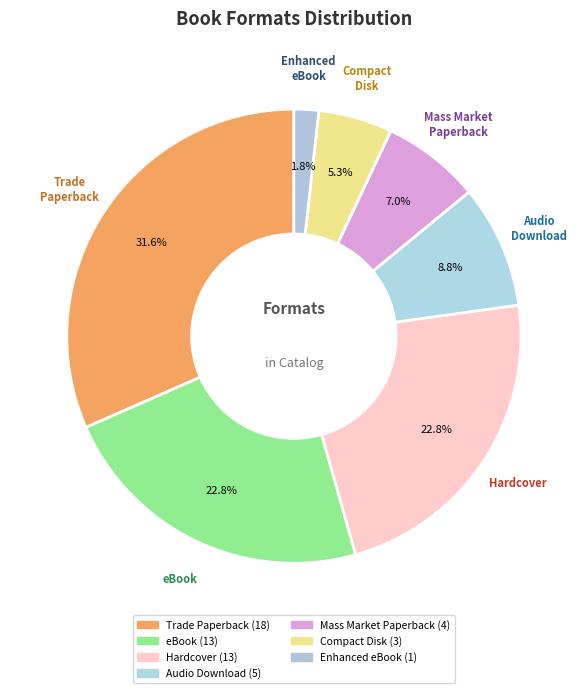

How many slices are in this pie chart?

7